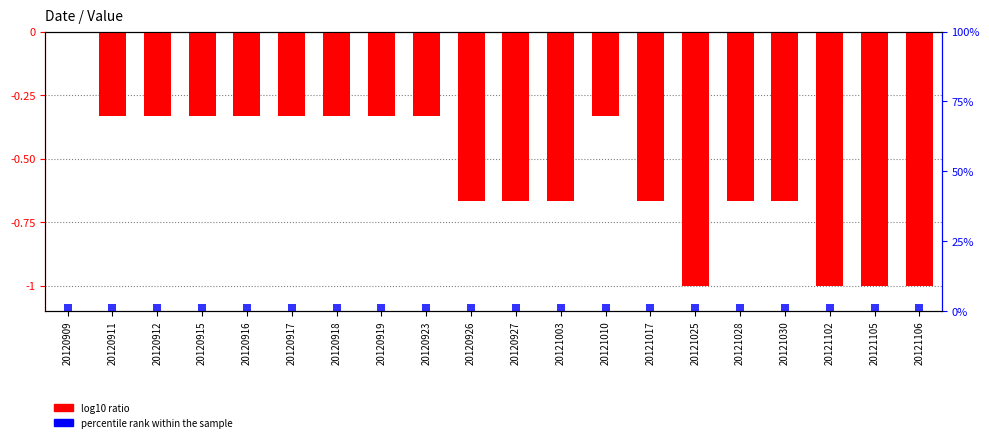

Where is percentile rank within the sample nearest to the value 2?

20120909